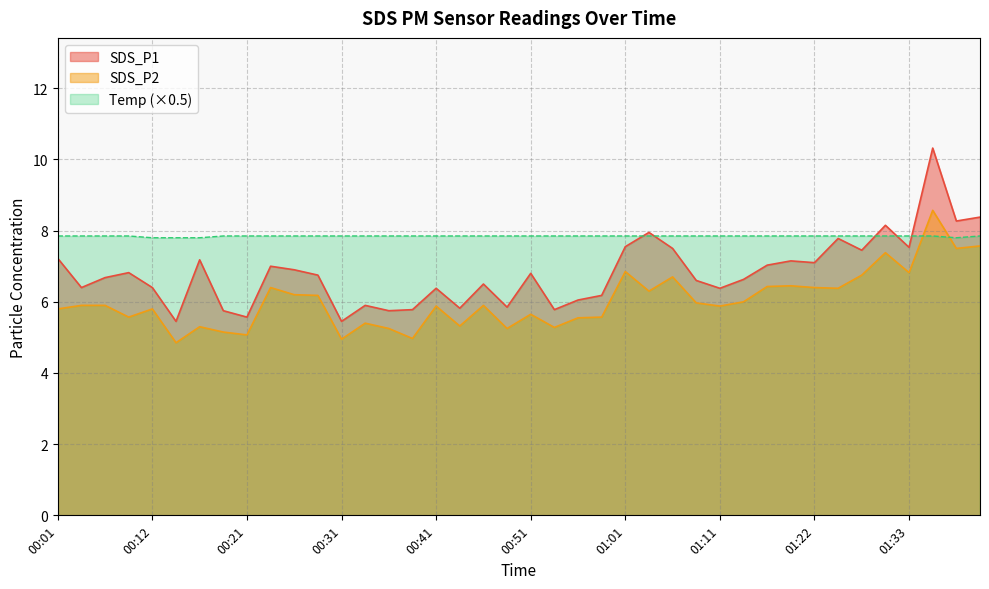

Rank the series by their maximum value, from highest to lowest.

SDS_P1, SDS_P2, Temp (×0.5)